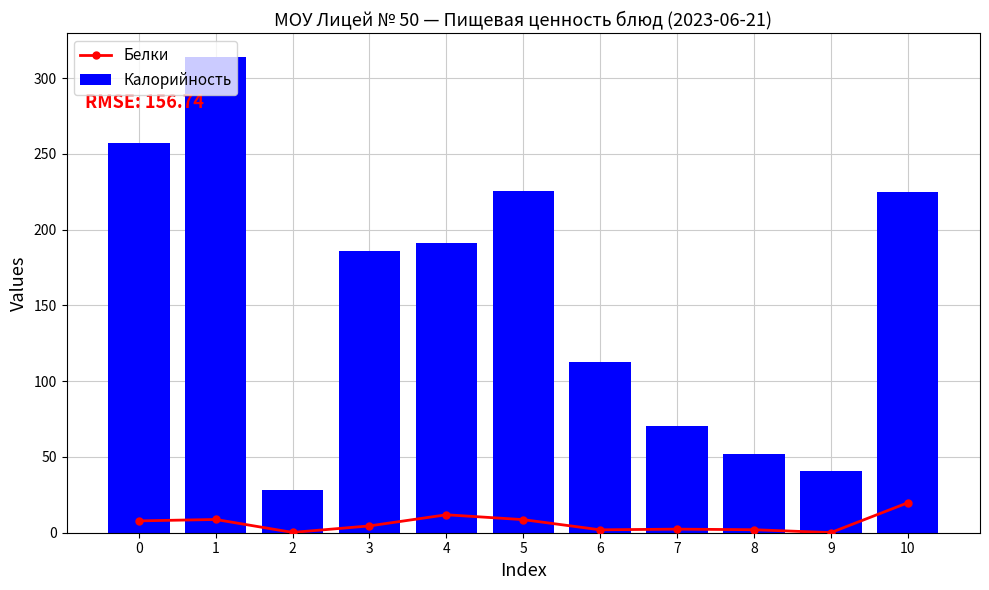

True or false: Белки has a value of 0.1 at 9.

True